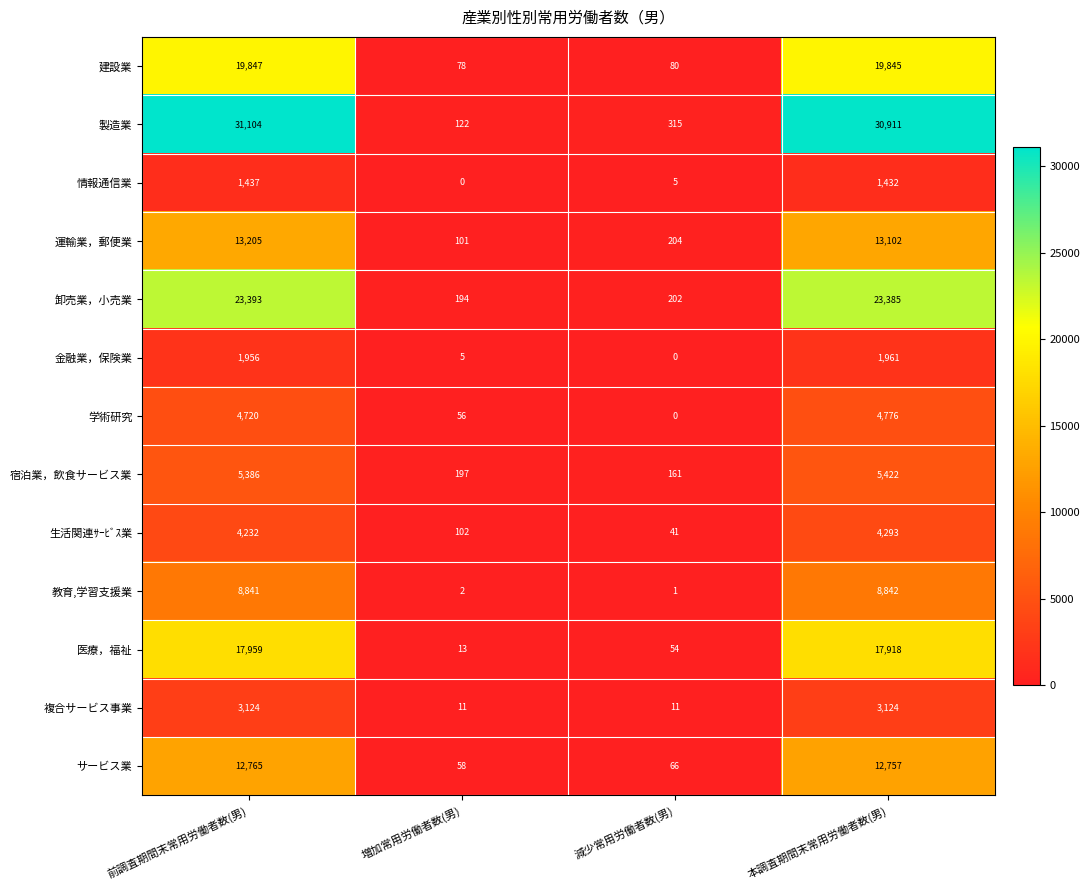

Between 前調査期間末常用労働者数(男) and 増加常用労働者数(男), which series saw the biggest shift?

製造業